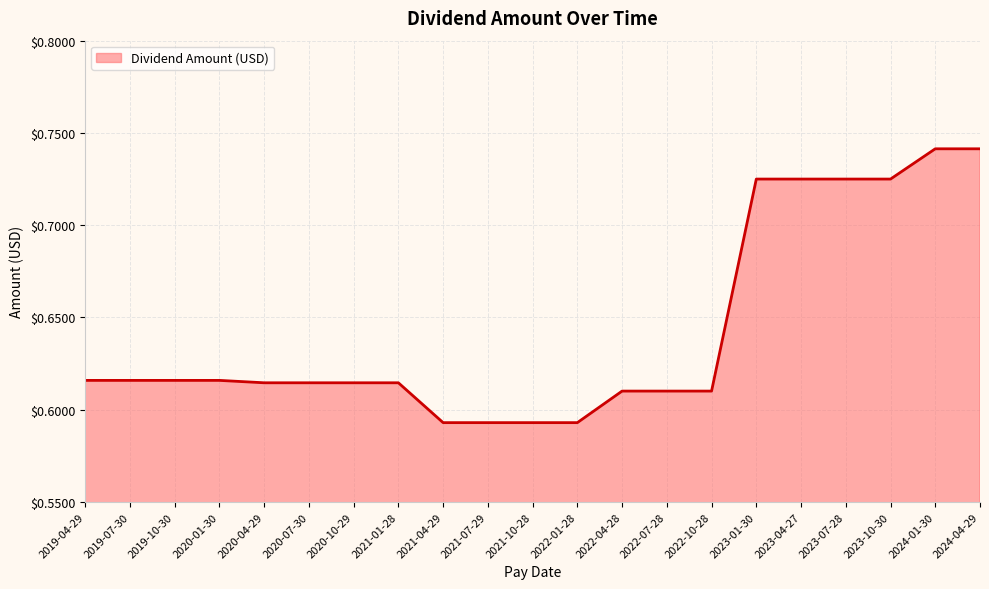

What is the change in value from 2021-04-29 to 2023-07-28?

+0.1